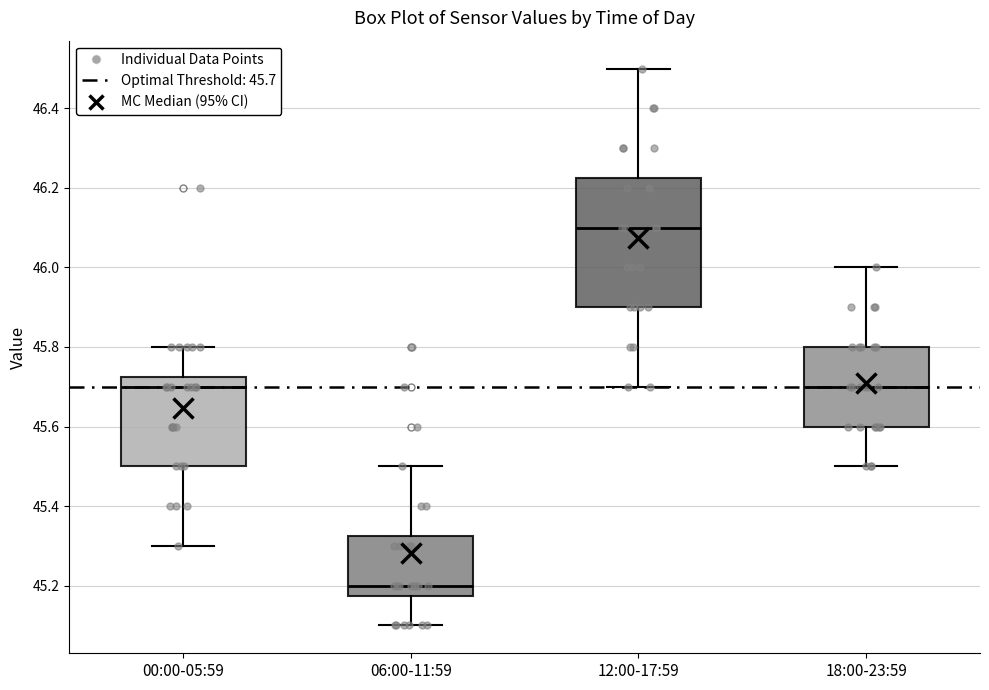

Reading left to right, read every box against the y-axis: the position of its median line, the range the box covers, and the ends of its whiskers. The values are not printed on the chart, so give them approximately, as read against the axis.

00:00-05:59: median 45.70, box 45.50 to 45.72, whiskers 45.30 to 45.80
06:00-11:59: median 45.20, box 45.18 to 45.32, whiskers 45.10 to 45.50
12:00-17:59: median 46.10, box 45.90 to 46.22, whiskers 45.70 to 46.50
18:00-23:59: median 45.70, box 45.60 to 45.80, whiskers 45.50 to 46.00